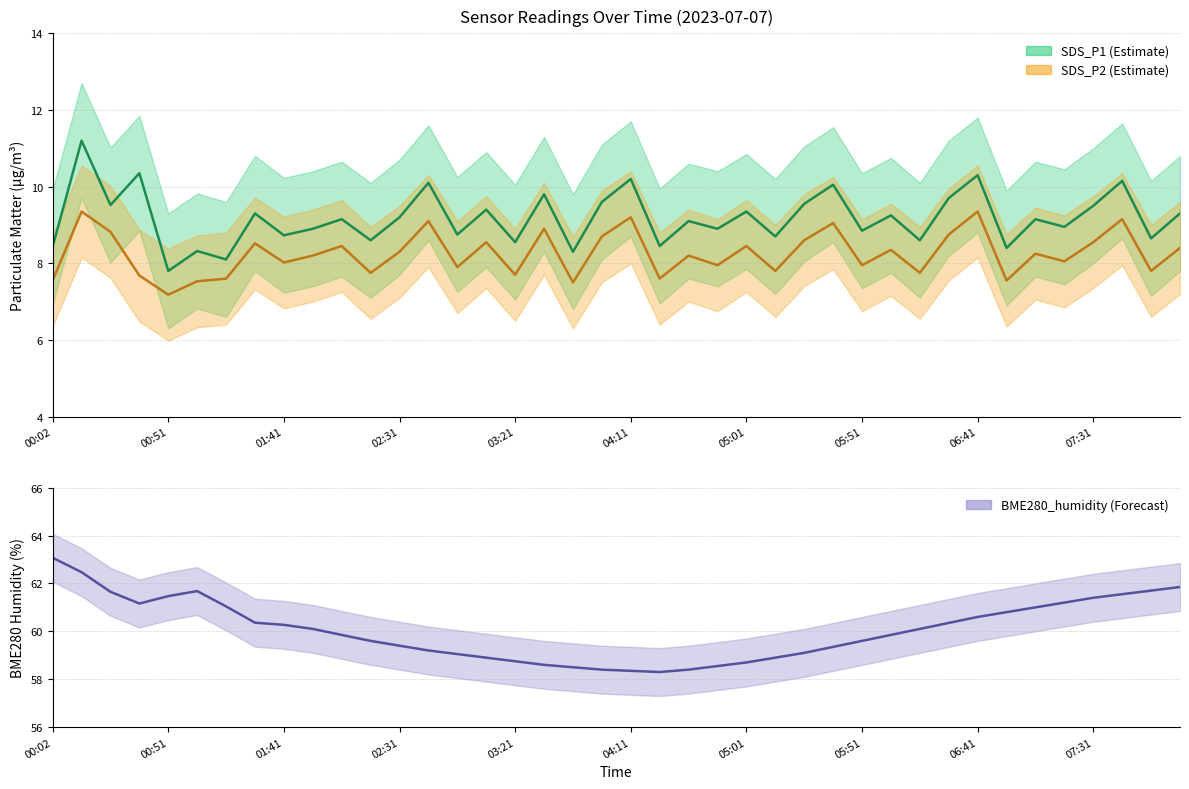

True or false: BME280_humidity and SDS_P1 intersect in this chart.

False